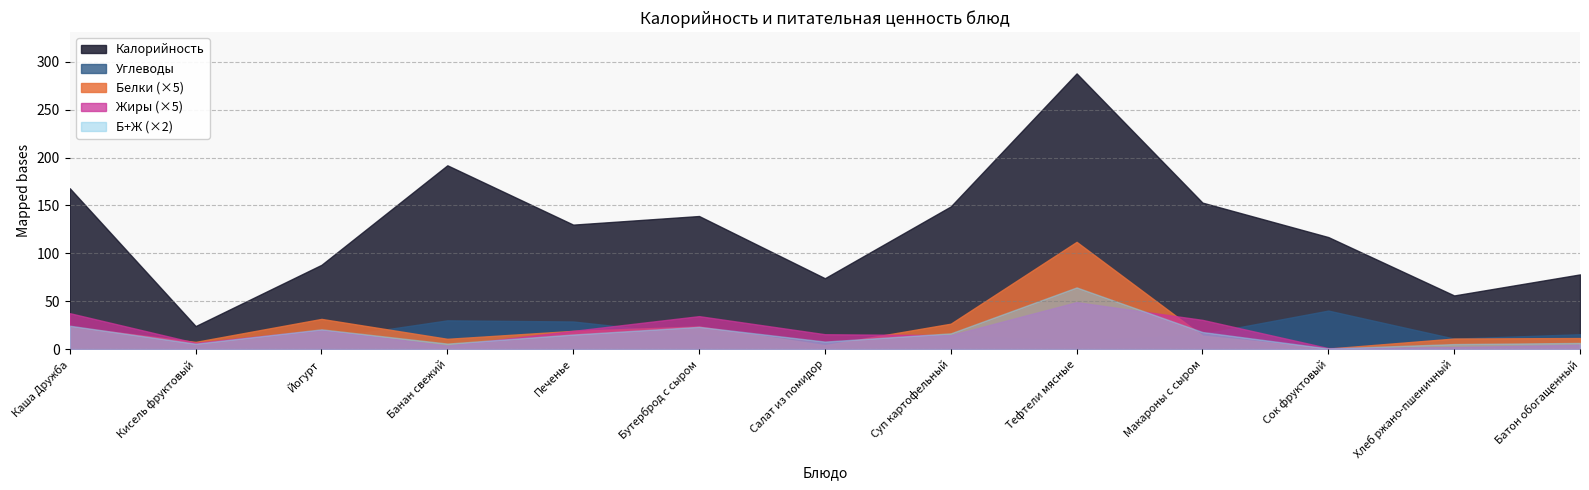

Which has a higher value, Макароны с сыром or Суп картофельный?

Макароны с сыром